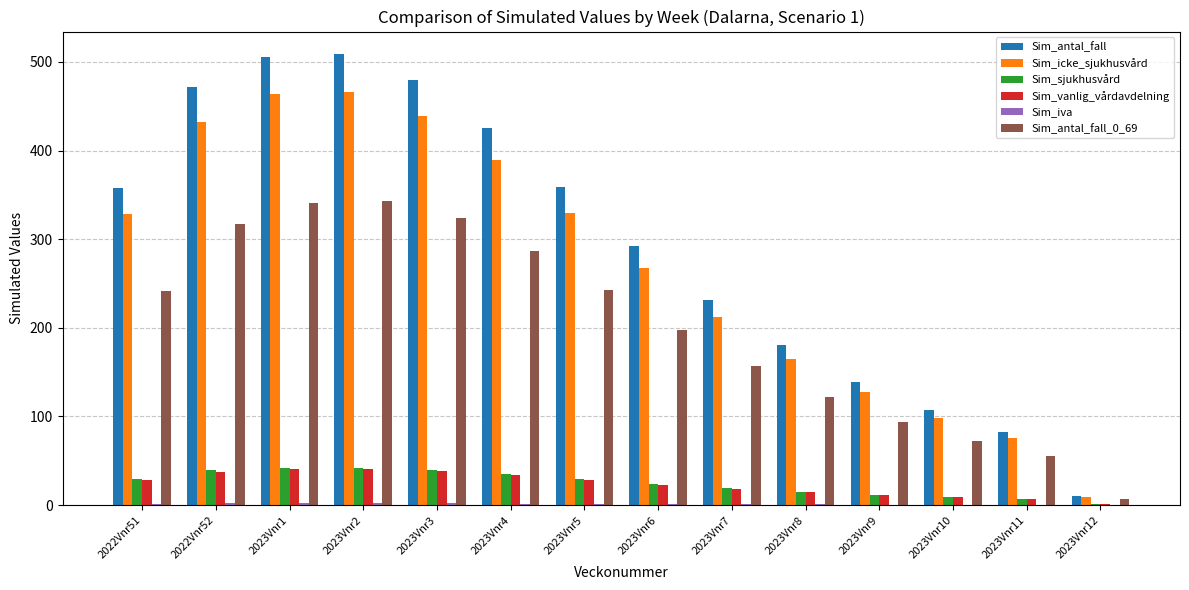

Which series has the largest range (max minus min)?

Sim_antal_fall